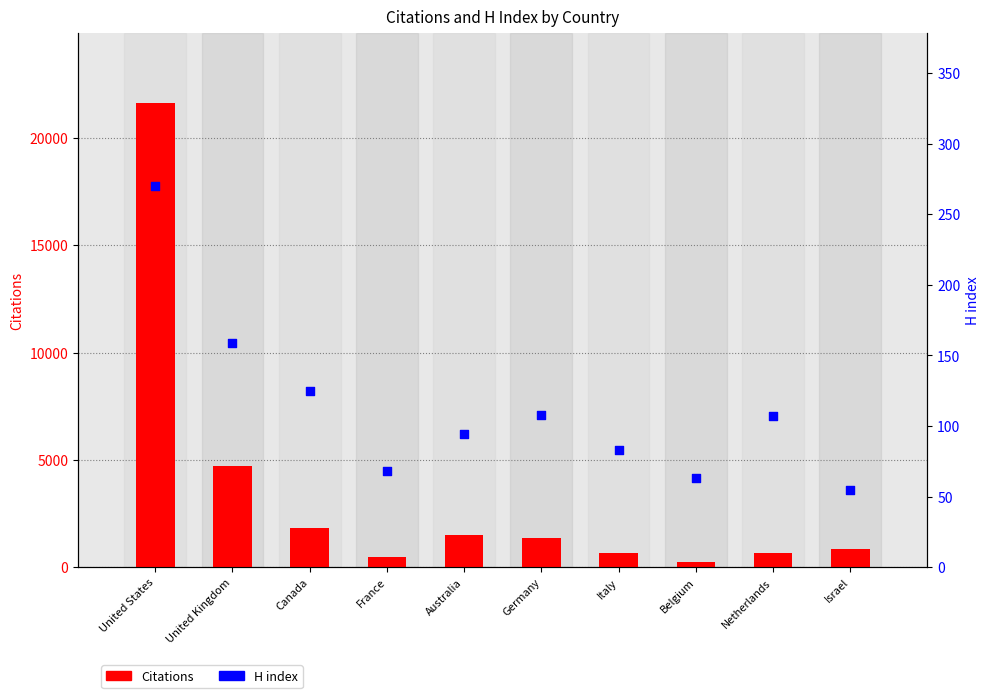

At how many categories does at least one series exceed 12510?

1